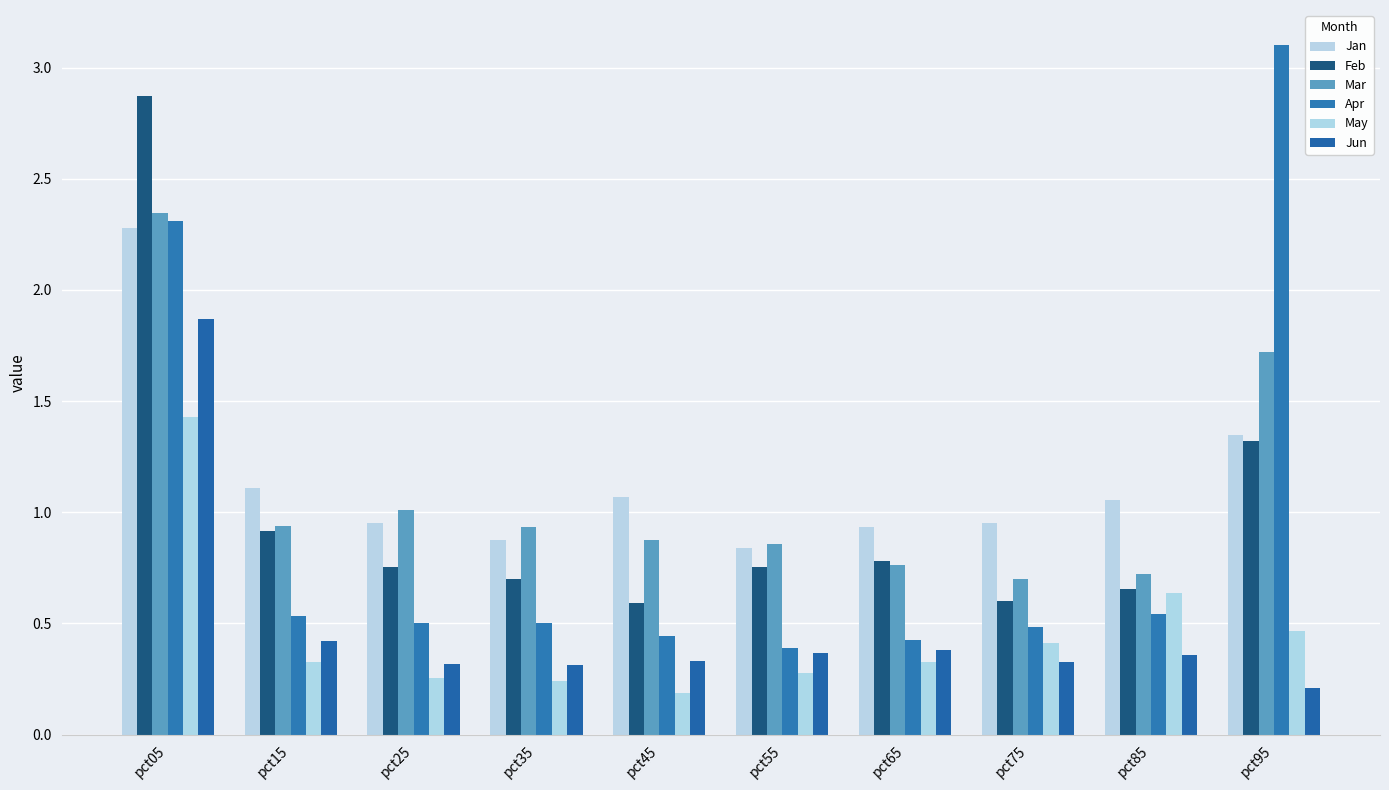

Reading right to left, extract all data points from this chart.

Jan: pct95=1.3	pct85=1.1	pct75=1.0	pct65=0.9	pct55=0.8	pct45=1.1	pct35=0.9	pct25=1.0	pct15=1.1	pct05=2.3
Feb: pct95=1.3	pct85=0.7	pct75=0.6	pct65=0.8	pct55=0.8	pct45=0.6	pct35=0.7	pct25=0.8	pct15=0.9	pct05=2.9
Mar: pct95=1.7	pct85=0.7	pct75=0.7	pct65=0.8	pct55=0.9	pct45=0.9	pct35=0.9	pct25=1.0	pct15=0.9	pct05=2.3
Apr: pct95=3.1	pct85=0.5	pct75=0.5	pct65=0.4	pct55=0.4	pct45=0.4	pct35=0.5	pct25=0.5	pct15=0.5	pct05=2.3
May: pct95=0.5	pct85=0.6	pct75=0.4	pct65=0.3	pct55=0.3	pct45=0.2	pct35=0.2	pct25=0.3	pct15=0.3	pct05=1.4
Jun: pct95=0.2	pct85=0.4	pct75=0.3	pct65=0.4	pct55=0.4	pct45=0.3	pct35=0.3	pct25=0.3	pct15=0.4	pct05=1.9